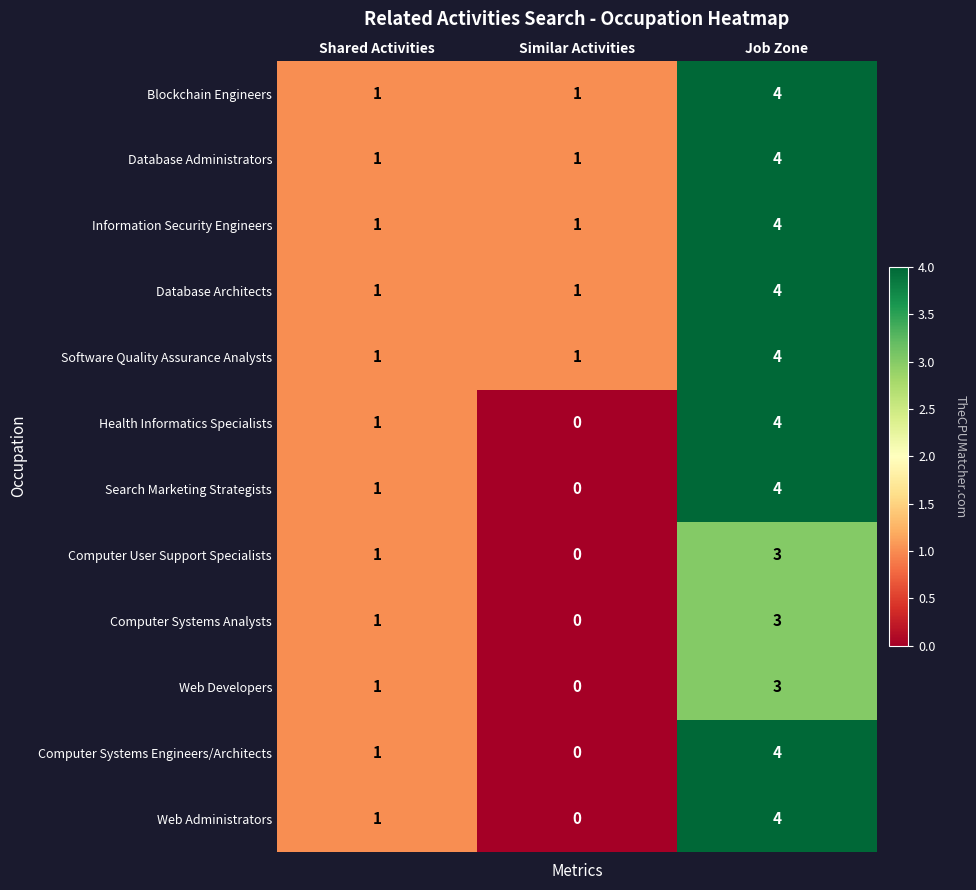

List the labels in order of Search Marketing Strategists value, smallest first.

Similar Activities, Shared Activities, Job Zone